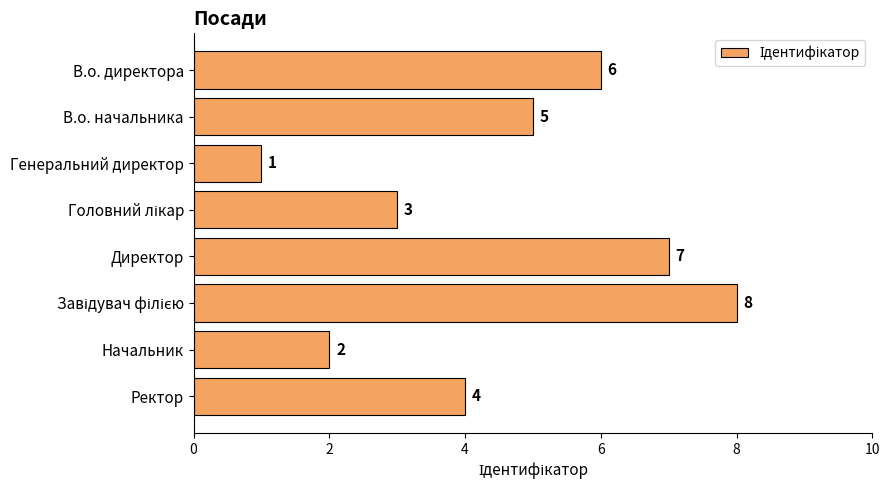

What is the maximum value shown in the chart?

8